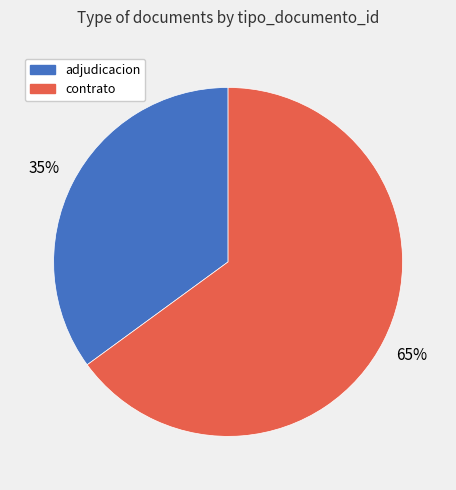

How many segments does this pie chart have?

2